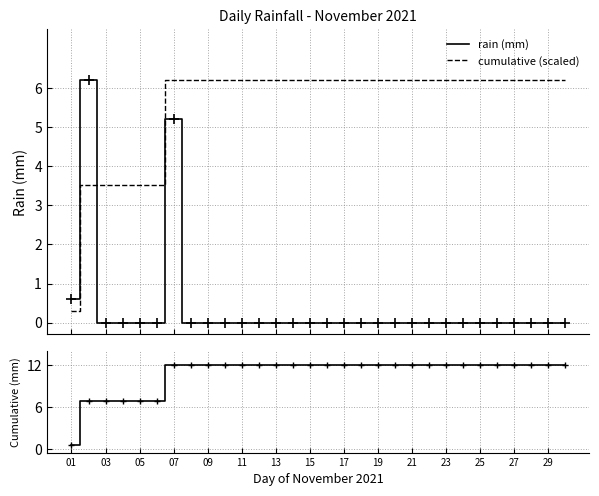

How many data points in rain (mm) are above 0?

3